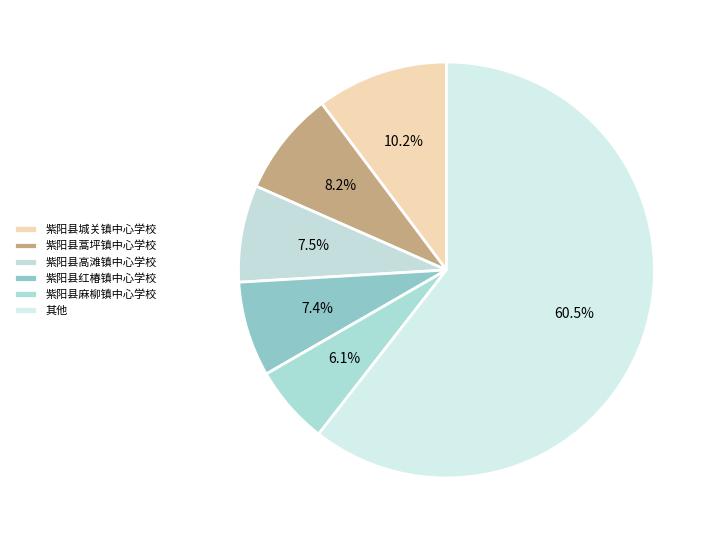

Count the number of slices in the pie.

6